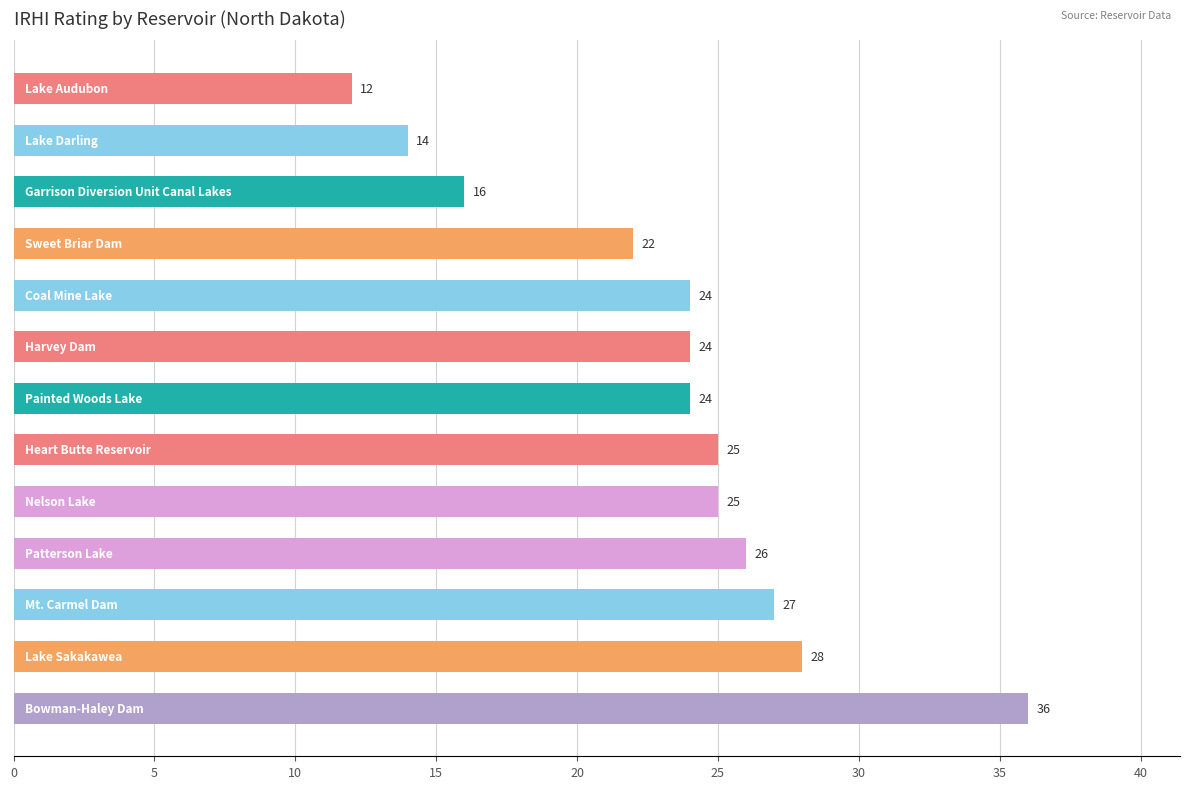

How many series are shown in this chart?

1